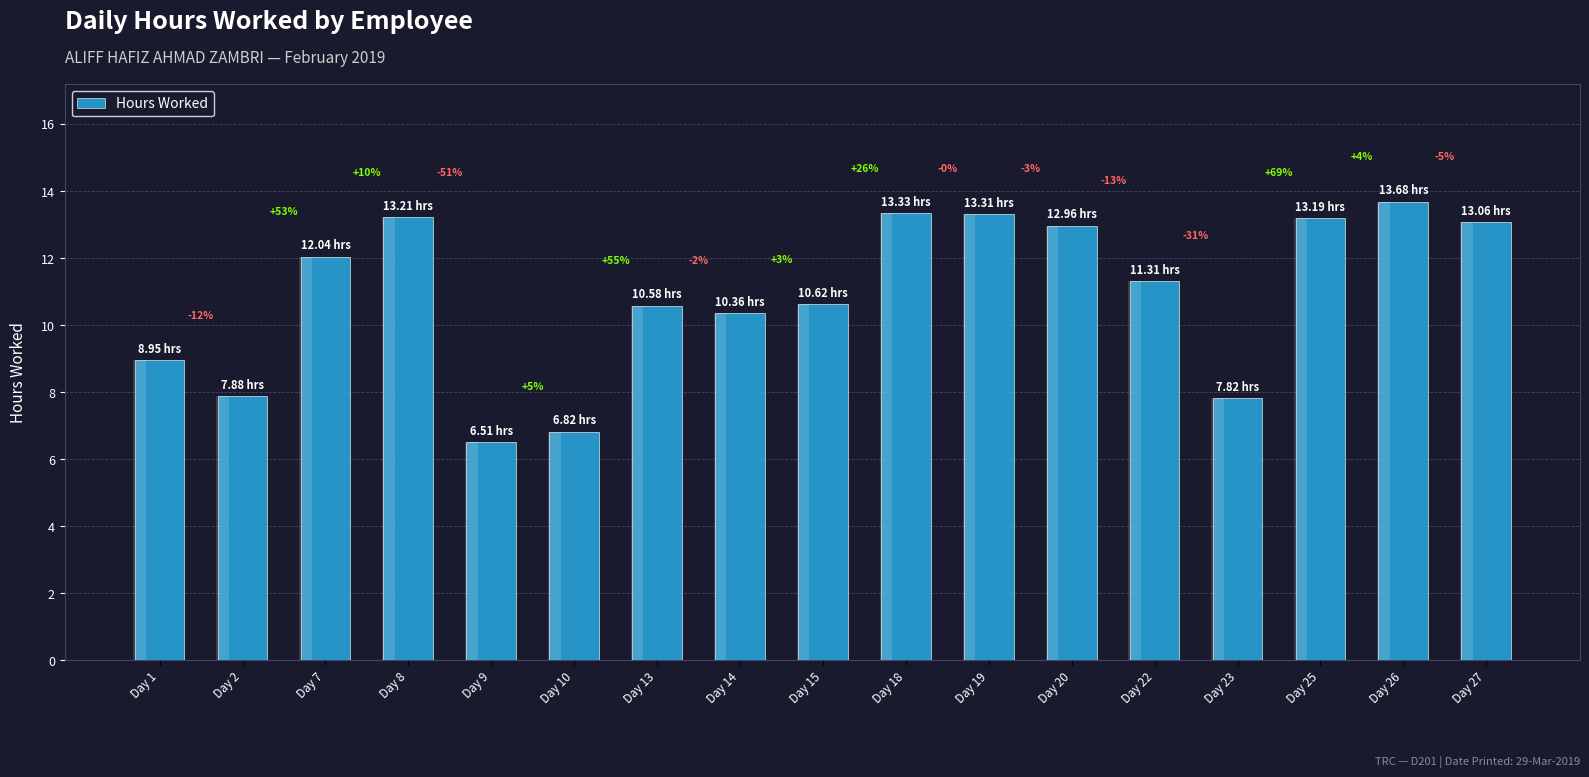

Reading left to right, list all the values displayed in this chart.

Day 1=8.9	Day 2=7.9	Day 7=12.0	Day 8=13.2	Day 9=6.5	Day 10=6.8	Day 13=10.6	Day 14=10.4	Day 15=10.6	Day 18=13.3	Day 19=13.3	Day 20=13.0	Day 22=11.3	Day 23=7.8	Day 25=13.2	Day 26=13.7	Day 27=13.1